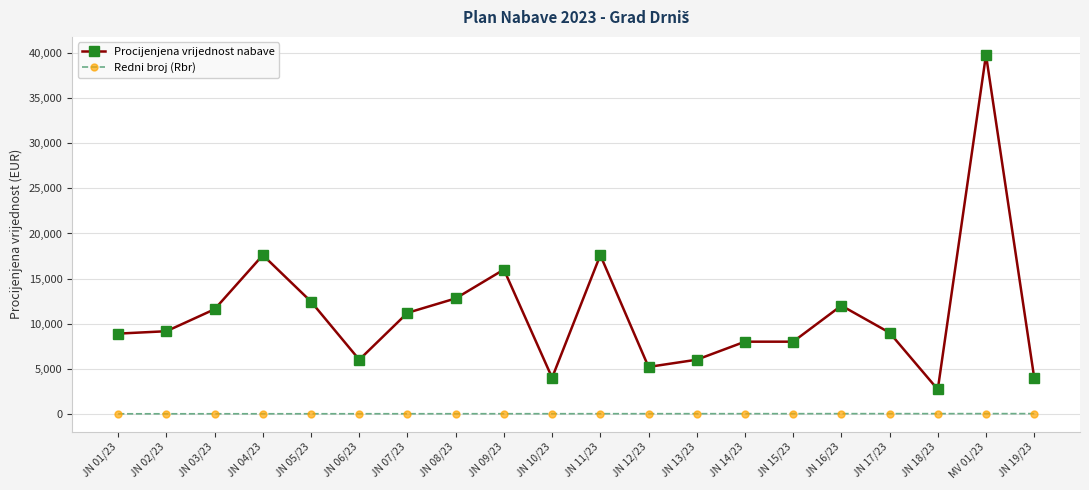

At JN 05/23, list the series in order from smallest to largest.

Redni broj (Rbr), Procijenjena vrijednost nabave